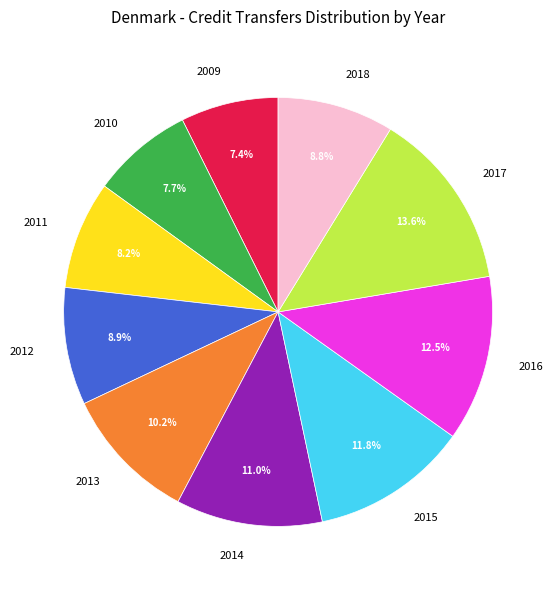

Does any single category account for the majority?

No